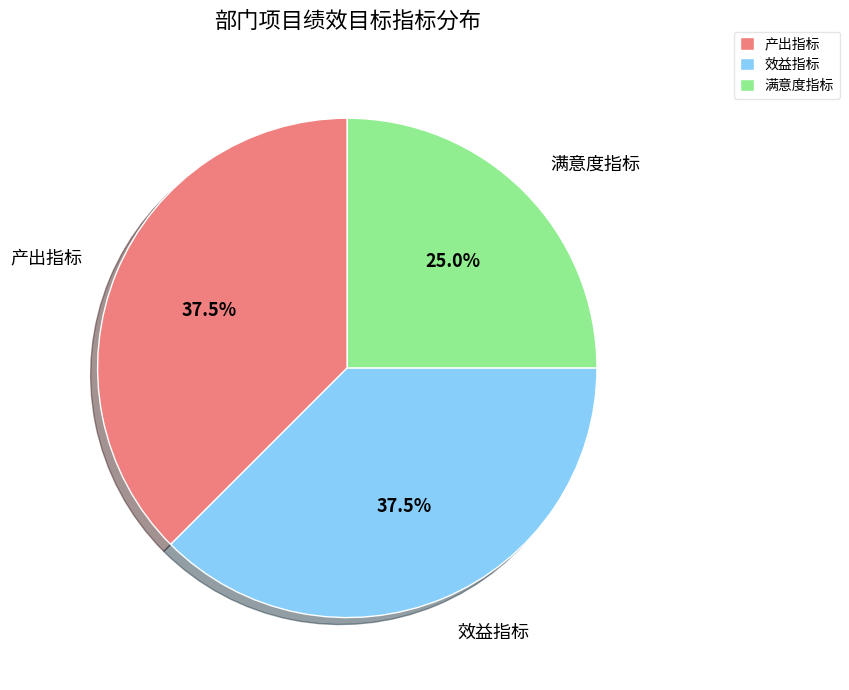

What is the smallest slice in the pie chart?

满意度指标